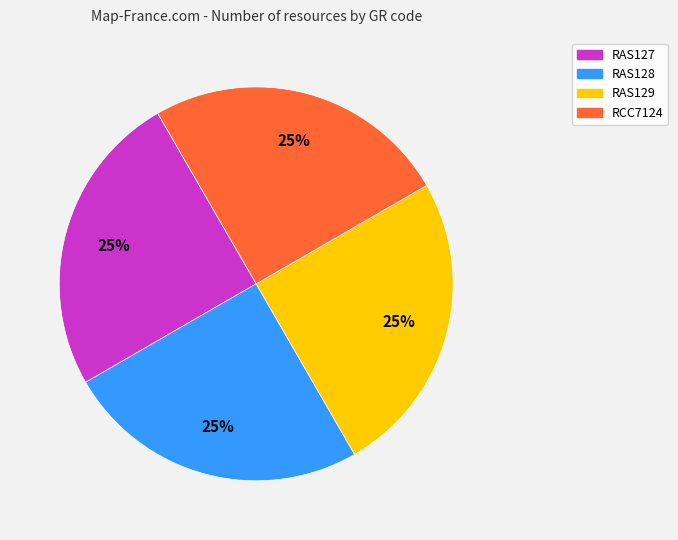

Is RCC7124 the majority of the pie?

No